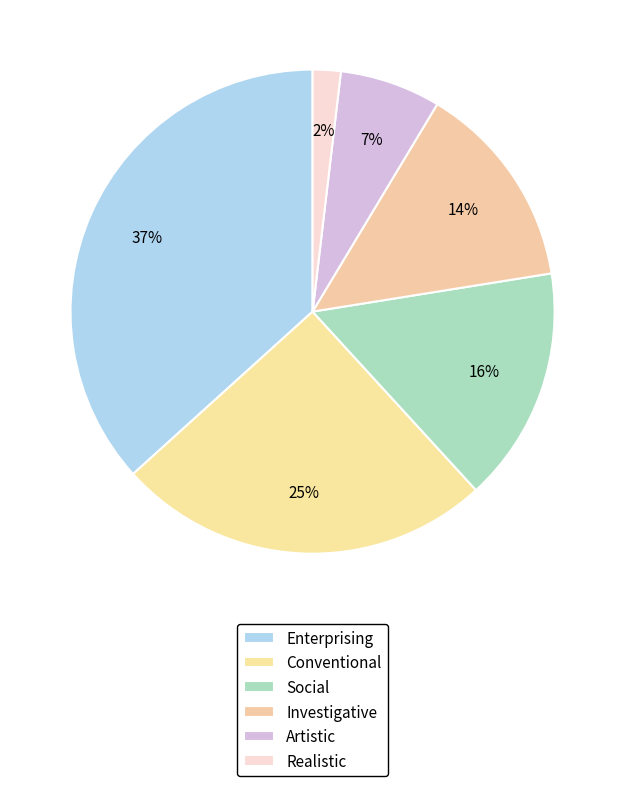

The Social slice represents 30% of the pie. True or false?

False